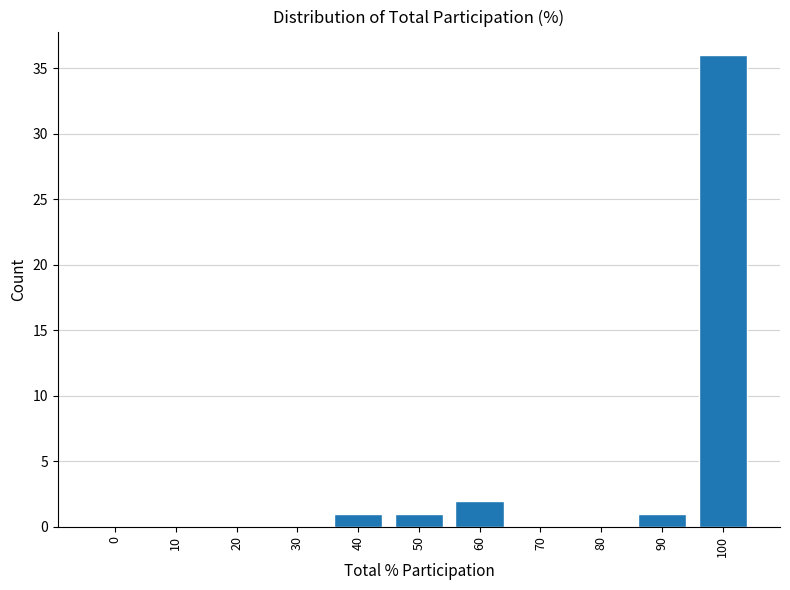

Reading left to right, transcribe all the data shown in this chart.

0=0	10=0	20=0	30=0	40=1	50=1	60=2	70=0	80=0	90=1	100=36